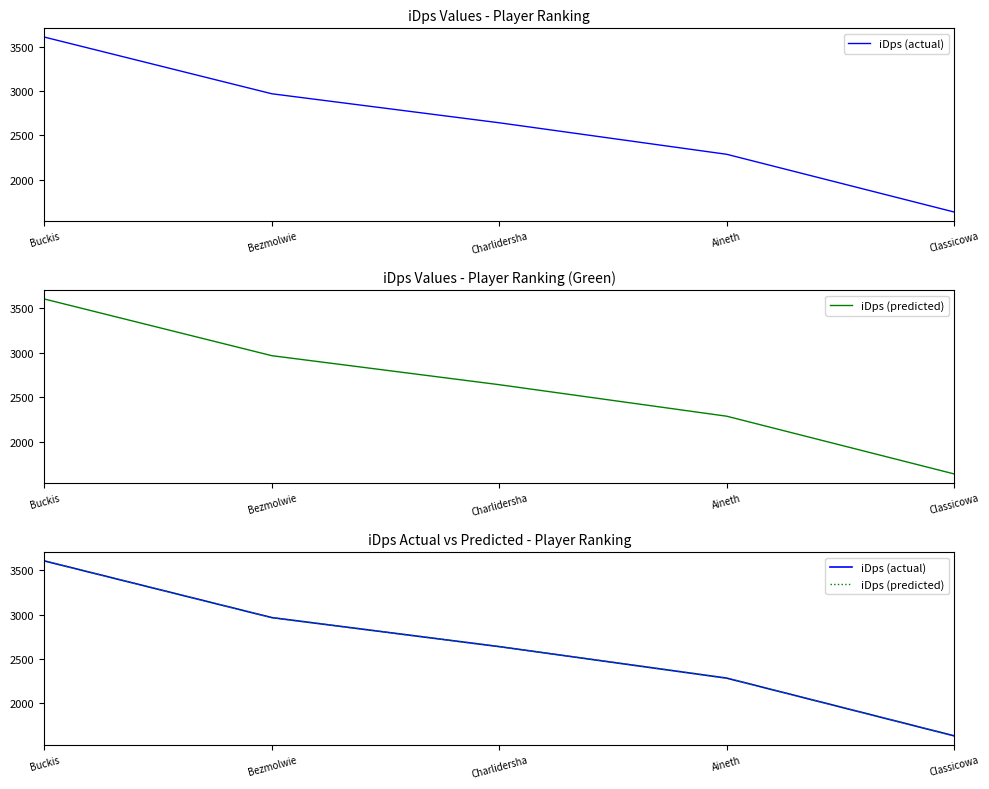

True or false: iDps (actual) and iDps (predicted) cross at least once.

False